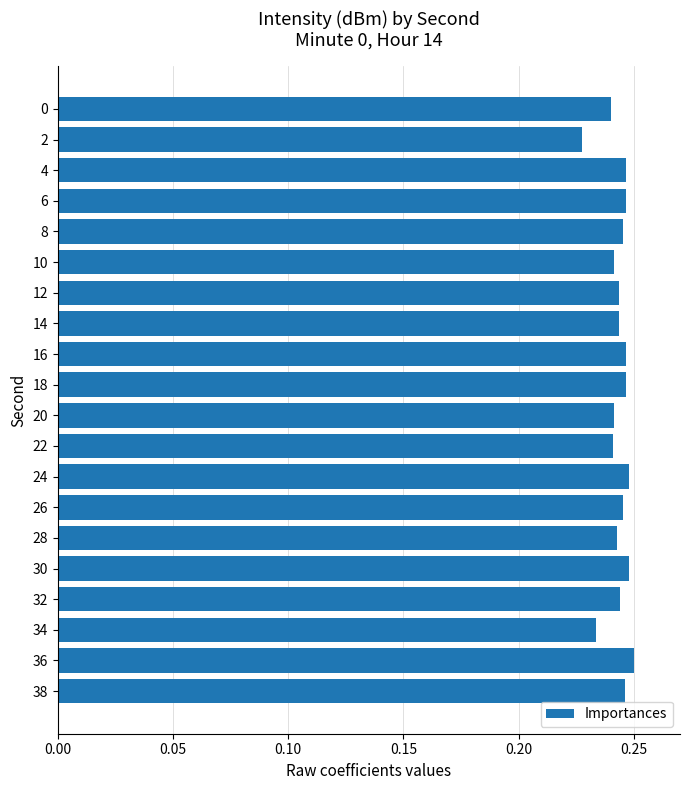

Count the values in the range 0 to 1.

20